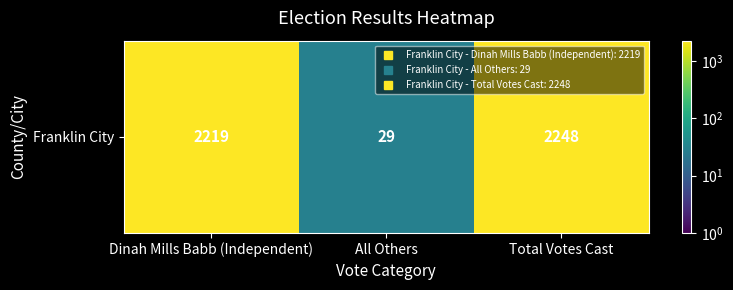

What is the smallest value displayed?

29